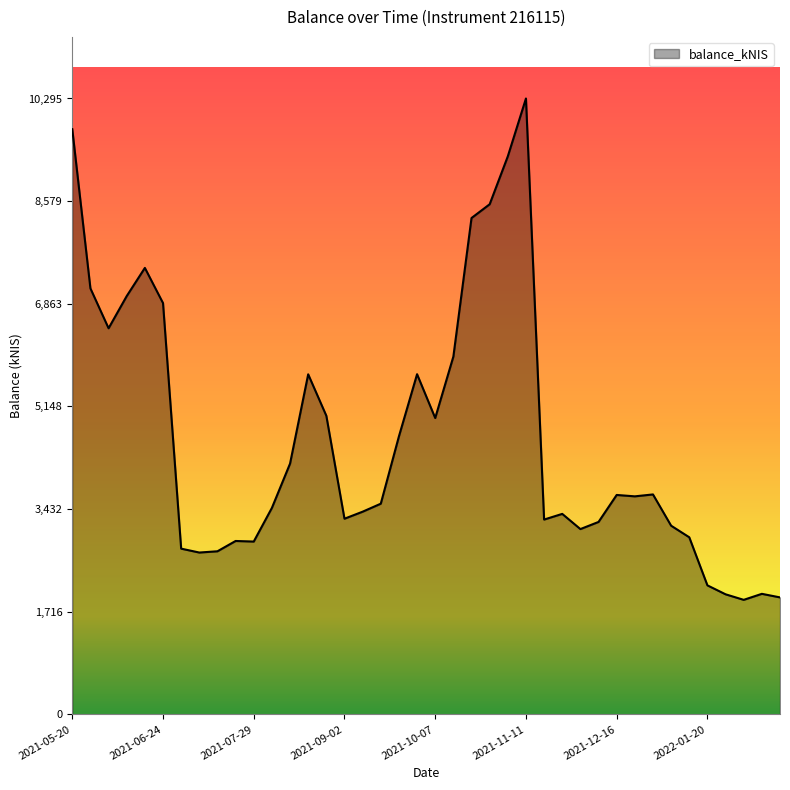

What is the greatest value displayed?

10295.0